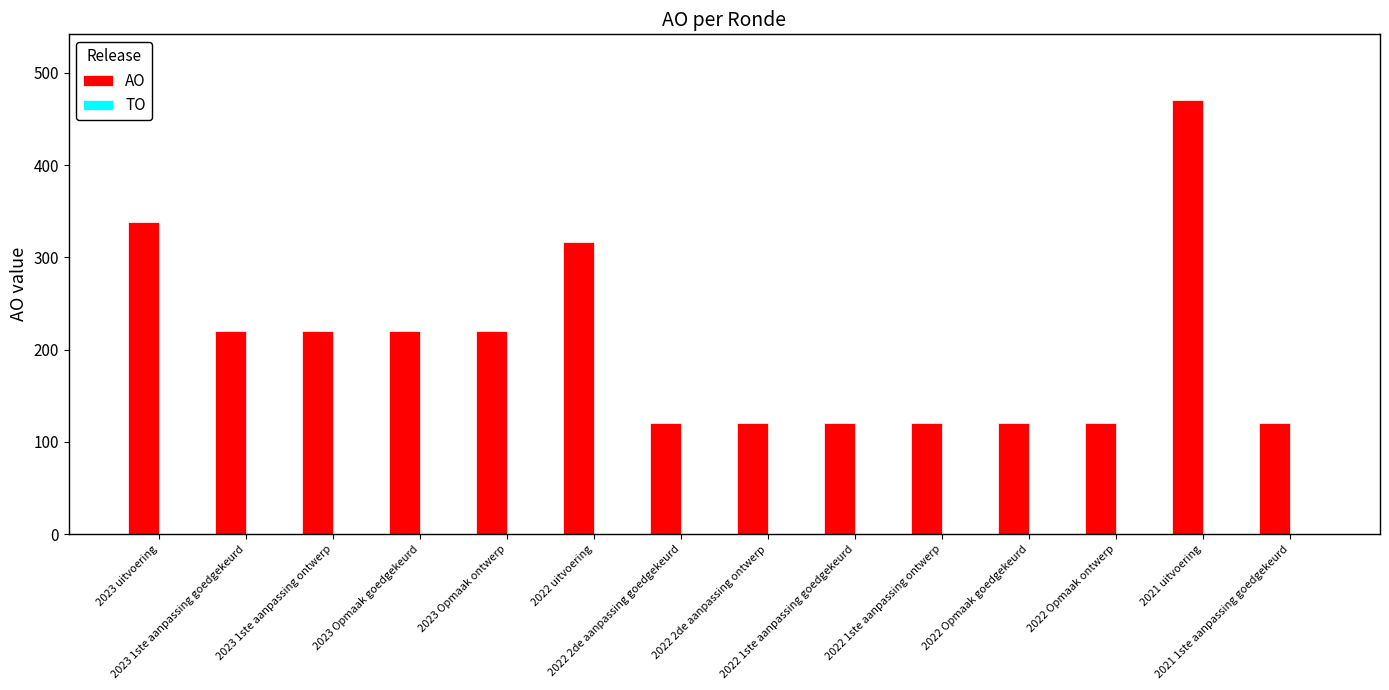

What is the value of the 10th bar from the left?

120